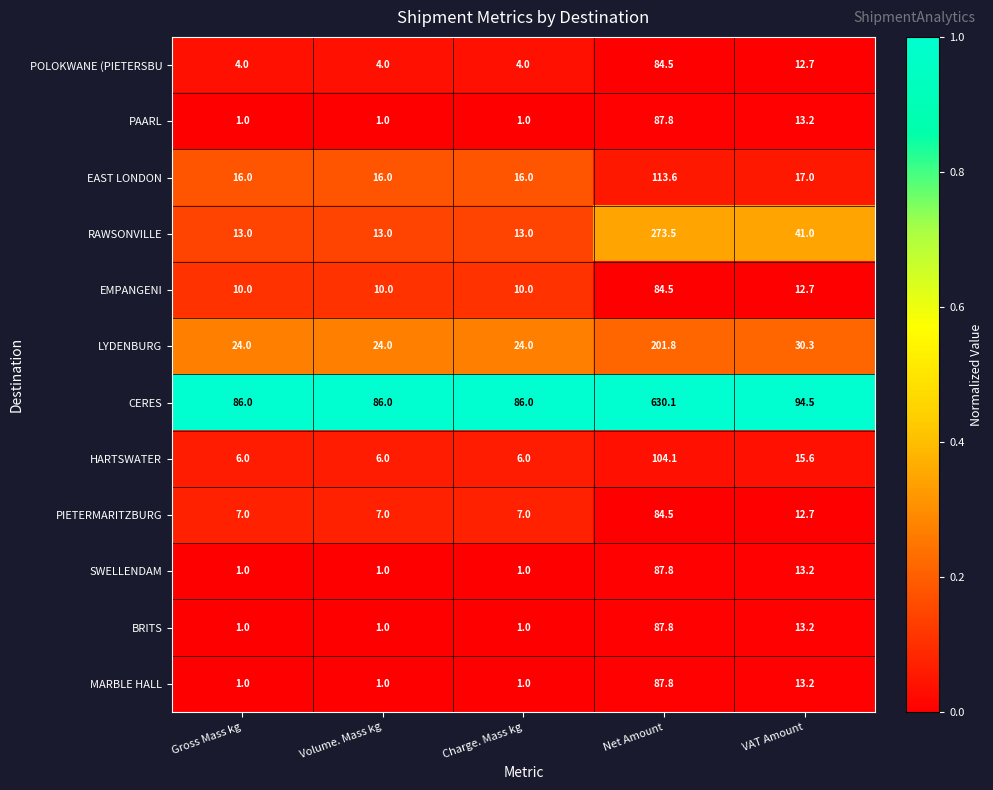

The value of RAWSONVILLE at Gross Mass kg is 5.1. True or false?

False